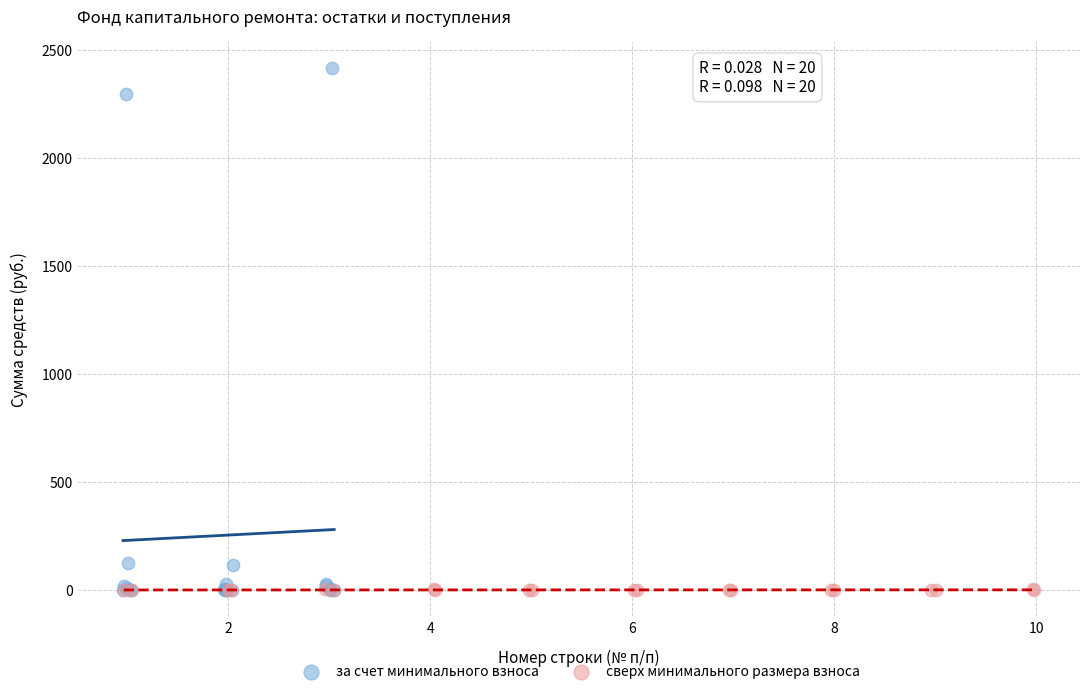

Which series has the largest Y range (max minus min)?

за счет минимального взноса